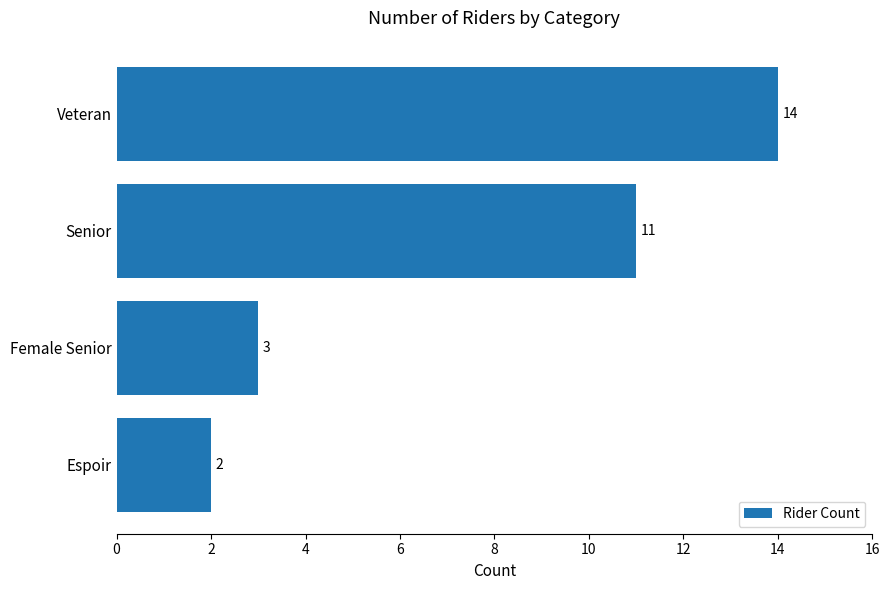

How many distinct data groups are displayed?

1